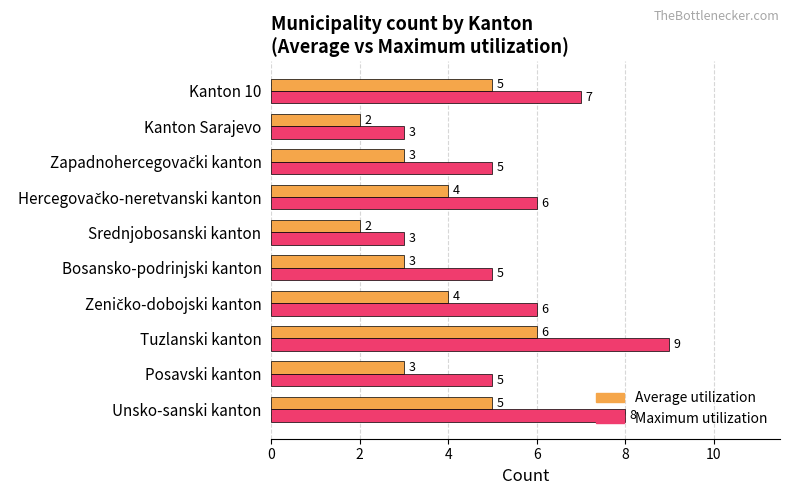

How many data points in Maximum utilization are less than 6?

5